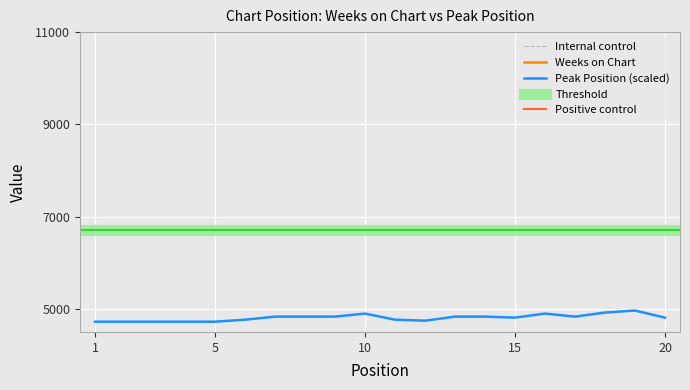

The value of Peak Position (scaled) at 15 is 8141. True or false?

False